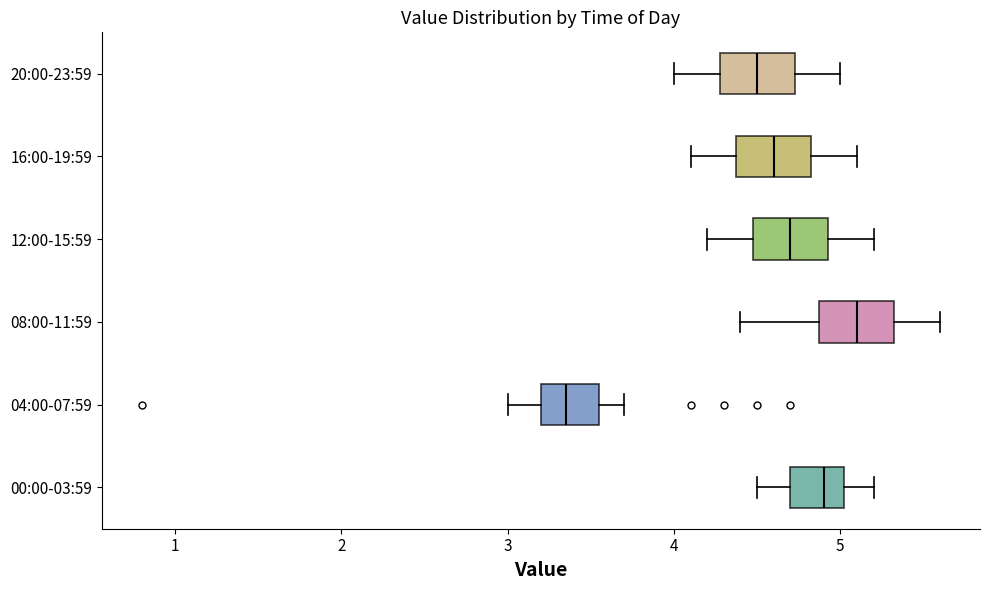

Reading bottom to top, transcribe this box plot: for each box, give where its median line is, the range the box spans, and where its two whiskers end, as read against the x-axis. The values are not printed on the chart, so give them approximately, as read against the axis.

00:00-03:59: median 4.9, box 4.7 to 5.0, whiskers 4.5 to 5.2
04:00-07:59: median 3.4, box 3.2 to 3.6, whiskers 3.0 to 3.7
08:00-11:59: median 5.1, box 4.9 to 5.3, whiskers 4.4 to 5.6
12:00-15:59: median 4.7, box 4.5 to 4.9, whiskers 4.2 to 5.2
16:00-19:59: median 4.6, box 4.4 to 4.8, whiskers 4.1 to 5.1
20:00-23:59: median 4.5, box 4.3 to 4.7, whiskers 4.0 to 5.0